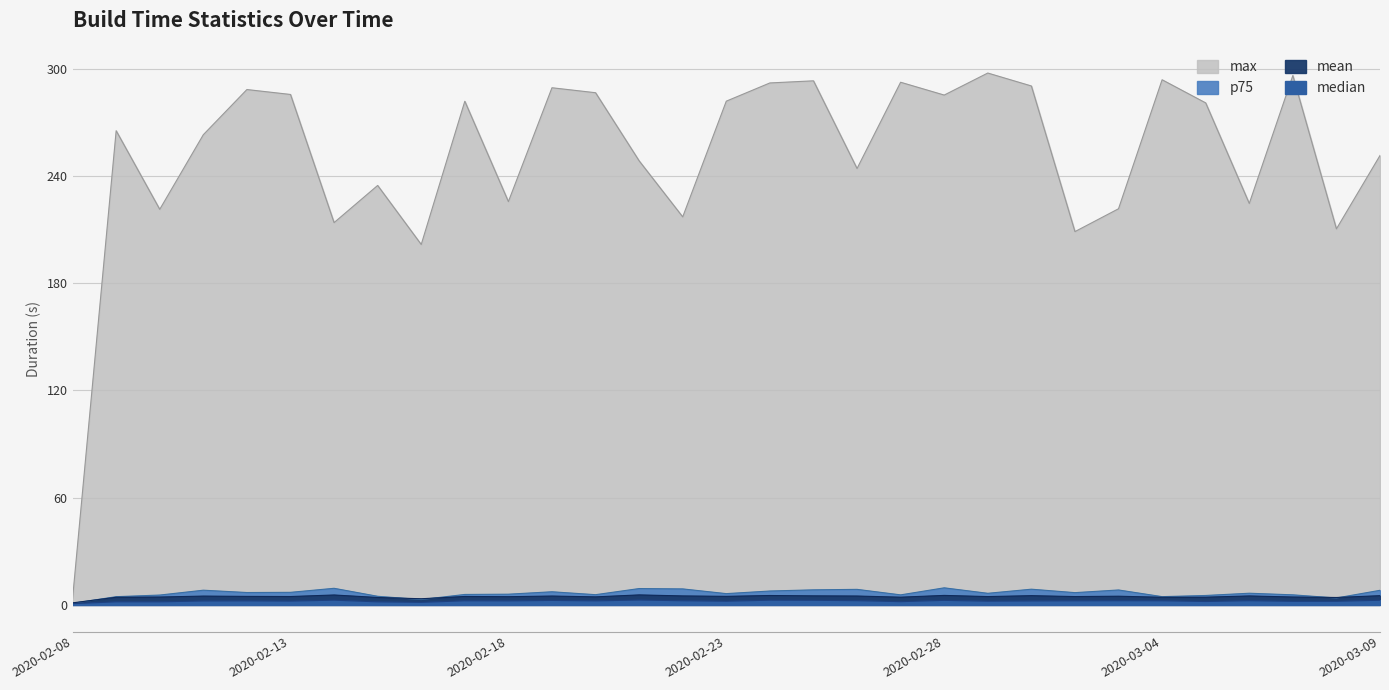

Reading right to left, extract all data points from this chart.

max: 251.4	210.4	296.2	224.6	280.9	293.8	221.6	208.9	290.3	297.6	285.2	292.4	244.2	293.2	292.0	281.8	217.1	248.4	286.6	289.3	225.6	281.8	201.6	234.7	213.9	285.6	288.3	263.1	221.3	265.3	3.7
mean: 5.2	4.2	4.4	5.0	4.3	4.3	4.9	4.7	5.2	4.7	5.3	4.3	5.0	5.1	5.3	4.8	5.0	5.6	4.5	5.0	4.6	4.7	3.4	4.2	5.6	4.7	4.8	4.9	4.4	4.3	1.1
median: 2.6	2.0	2.0	2.4	1.9	2.3	2.4	2.3	2.2	2.1	2.6	1.8	2.4	2.6	2.6	2.1	2.3	2.7	2.3	2.5	2.3	2.3	1.4	1.7	2.7	2.1	2.3	2.2	1.7	1.7	0.7
p75: 8.2	3.9	5.6	6.5	5.3	4.6	8.4	6.9	8.8	6.5	9.6	5.6	8.7	8.4	7.8	6.3	9.0	9.2	5.7	7.4	6.0	5.9	3.0	4.8	9.3	7.0	6.9	8.2	5.5	4.6	0.9